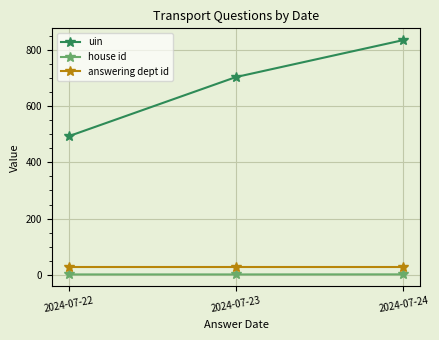

What is the average value of the house id series?

1.1